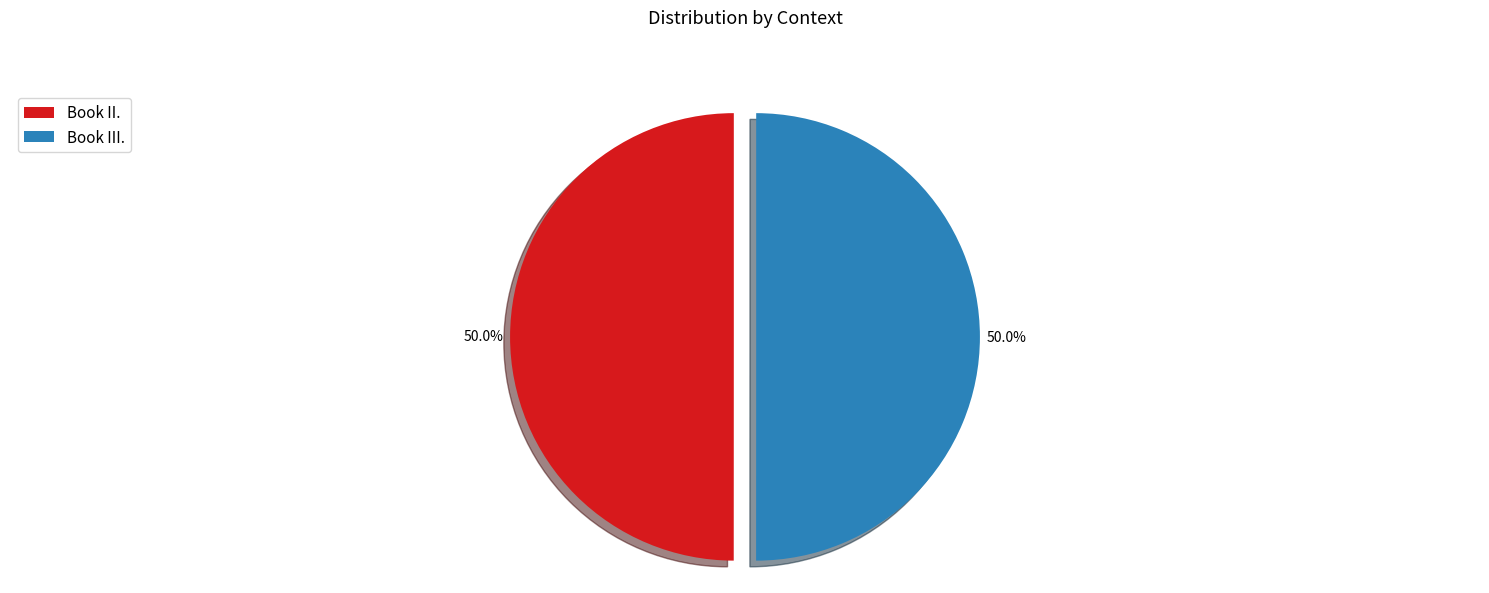

What portion of the pie excludes Book III.?

50.0%